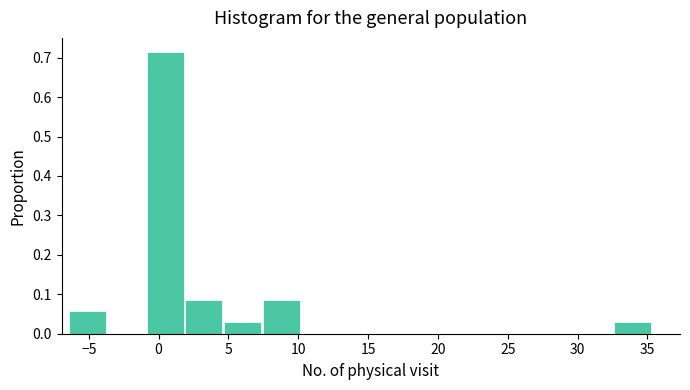

Over which range of the x-axis is the bar tallest?

-1.0 to 2.0